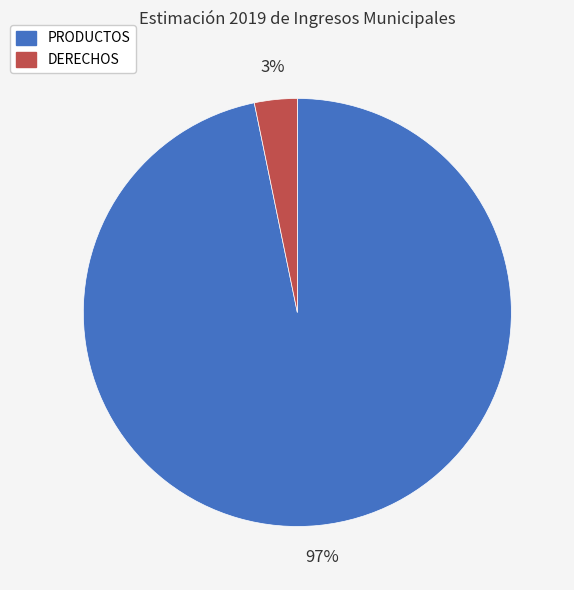

How many segments does this pie chart have?

2